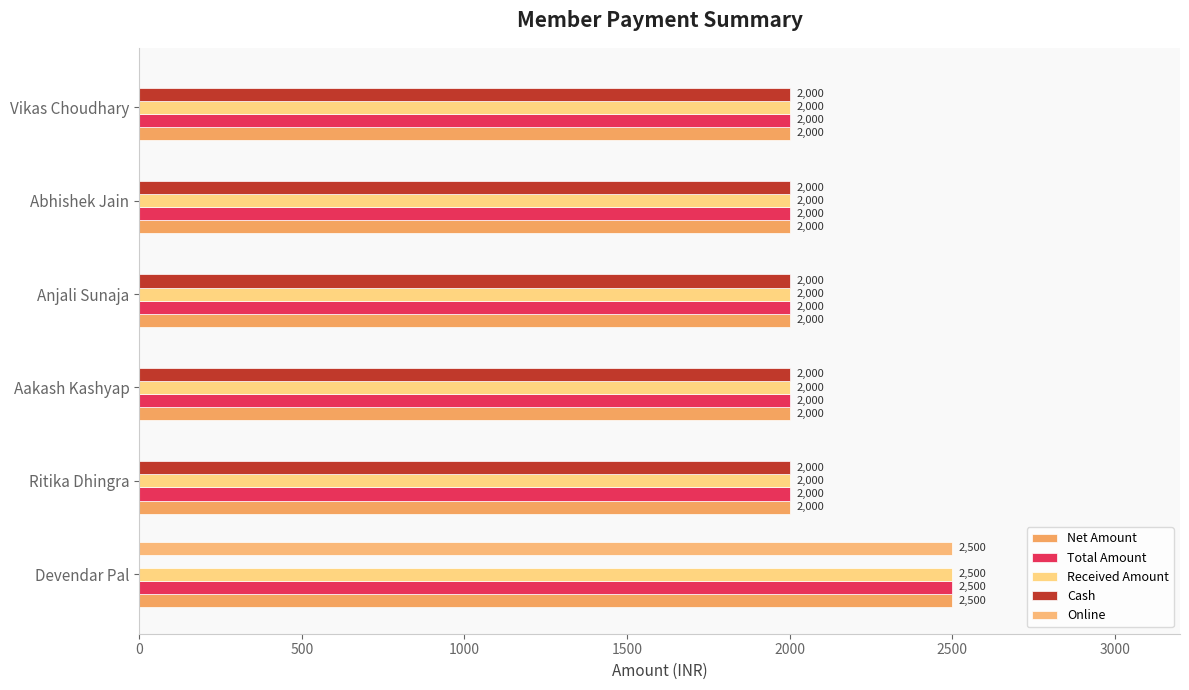

Reading right to left, what are all the values shown in this chart?

Net Amount: 2000	2000	2000	2000	2000	2500
Total Amount: 2000	2000	2000	2000	2000	2500
Received Amount: 2000	2000	2000	2000	2000	2500
Cash: 2000	2000	2000	2000	2000	0
Online: 0	0	0	0	0	2500